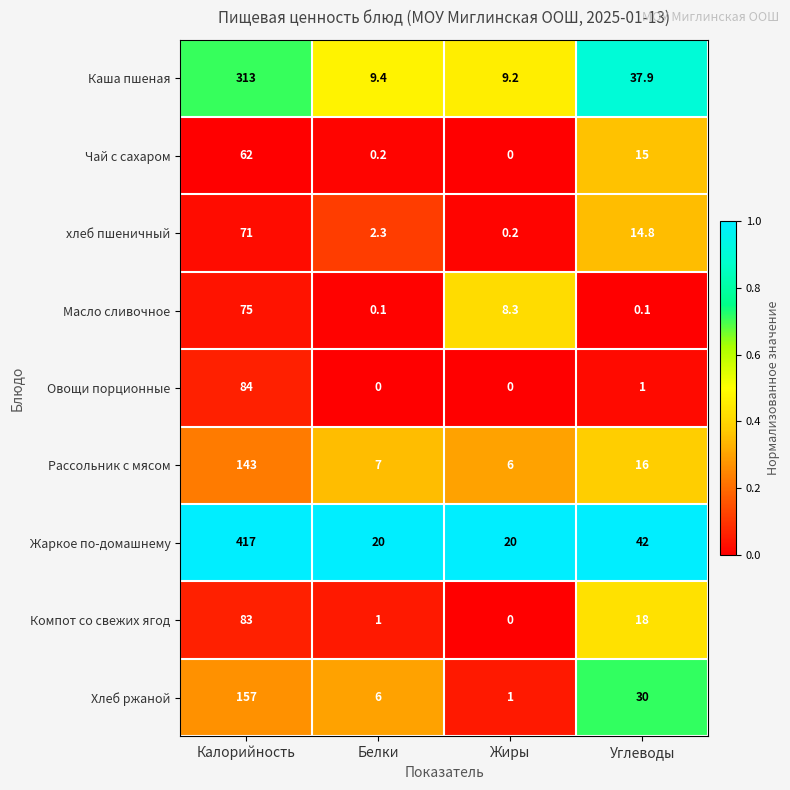

The Каша пшеная series shows 37.9 at Углеводы. True or false?

True